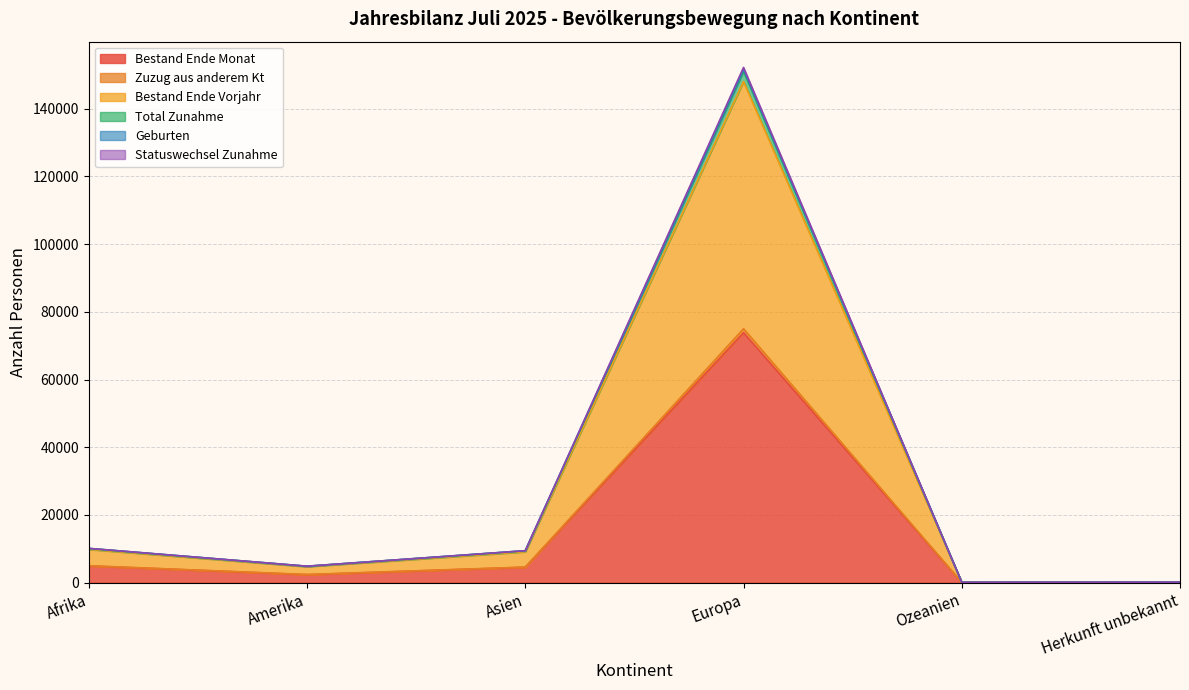

The value of Statuswechsel Zunahme at Amerika is 4834. True or false?

True